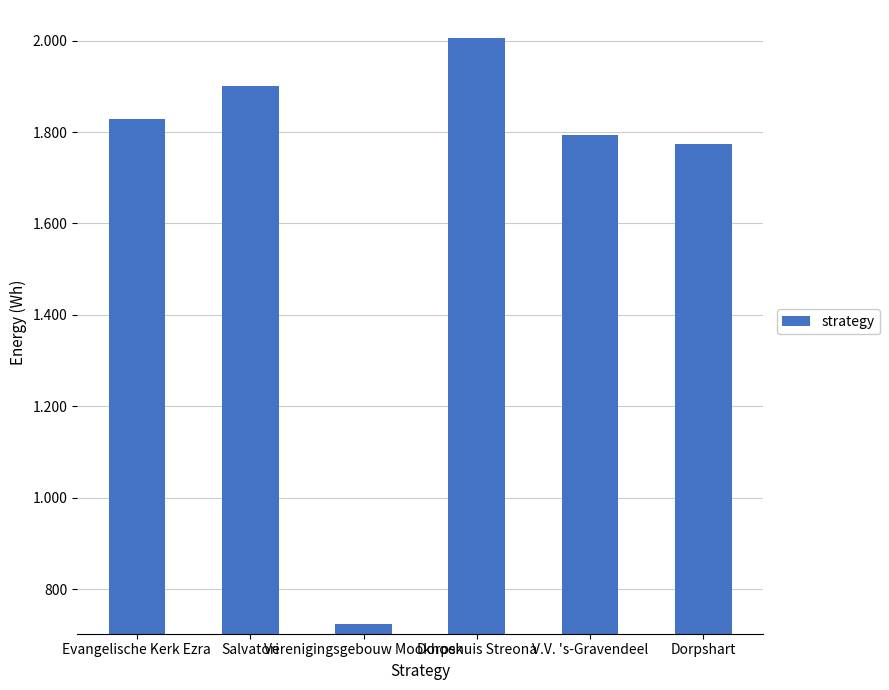

Are the bars horizontal?

No